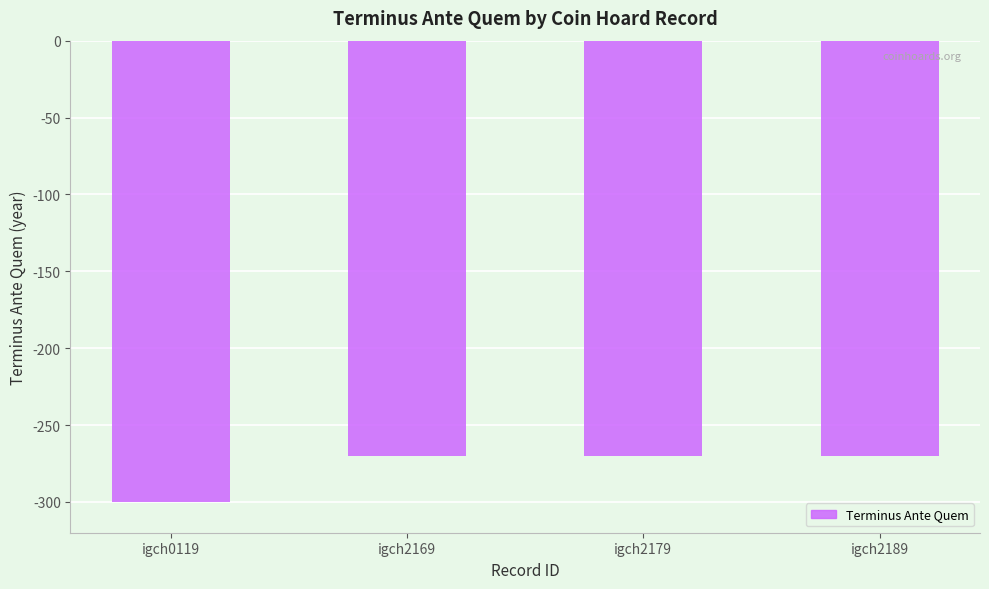

Count the number of categories in the chart.

4